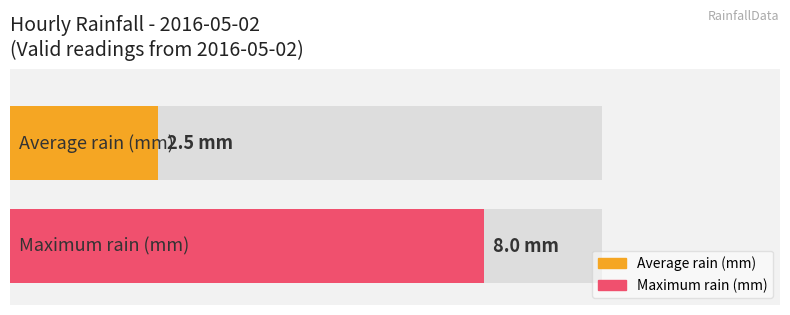

Are the bars grouped side by side (vs. stacked)?

No